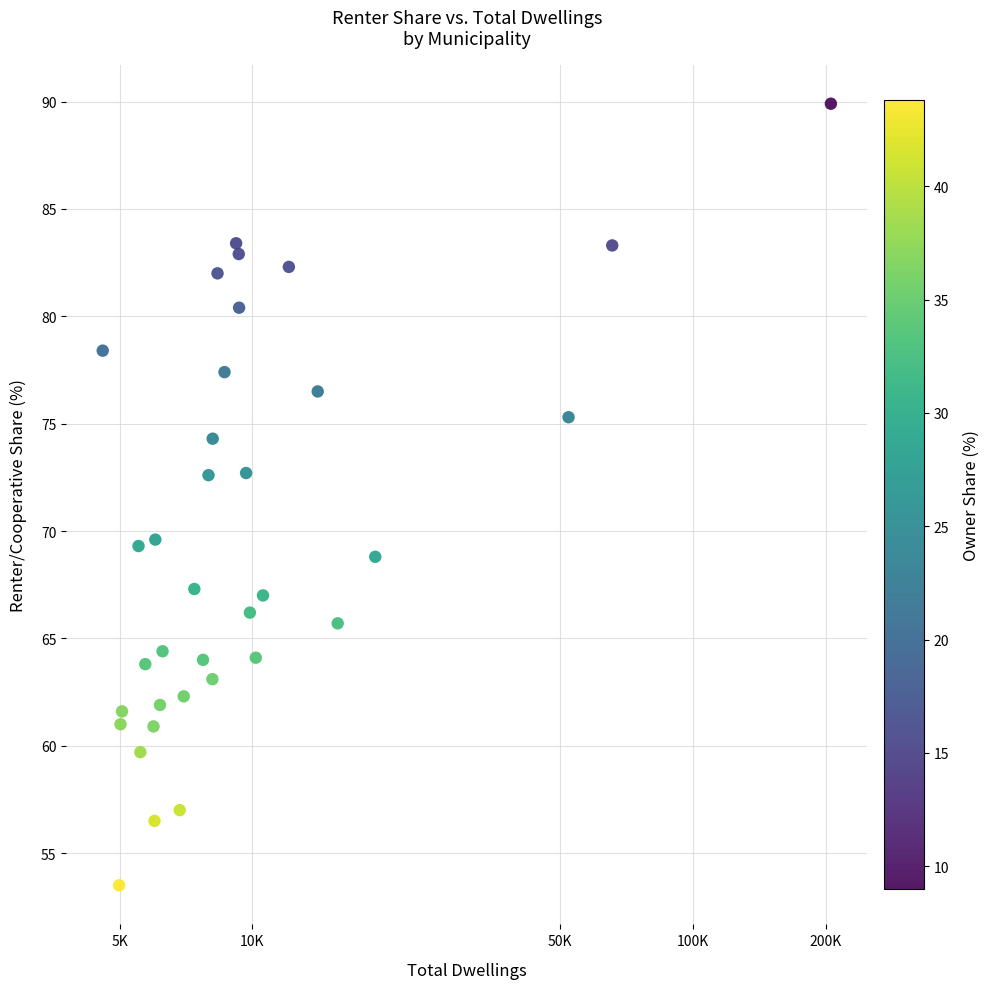

What is the range of Y values (max minus min)?

36.4